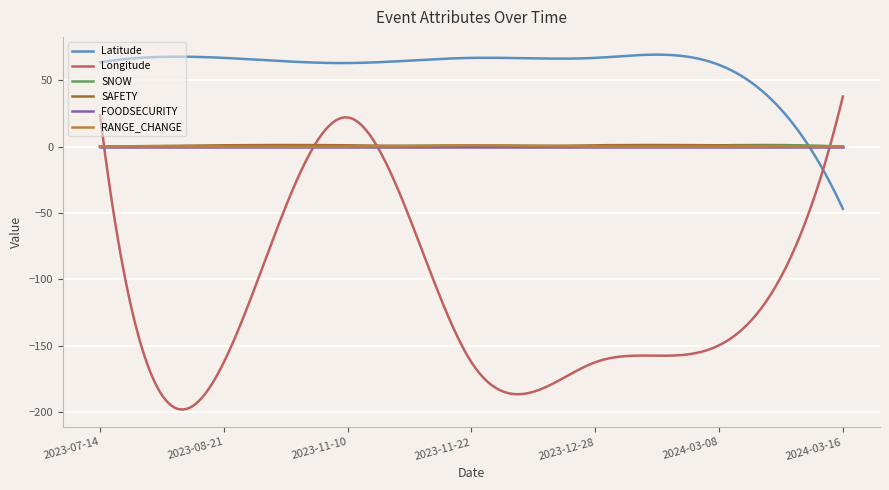

What is the sum of all SNOW values?

121.0